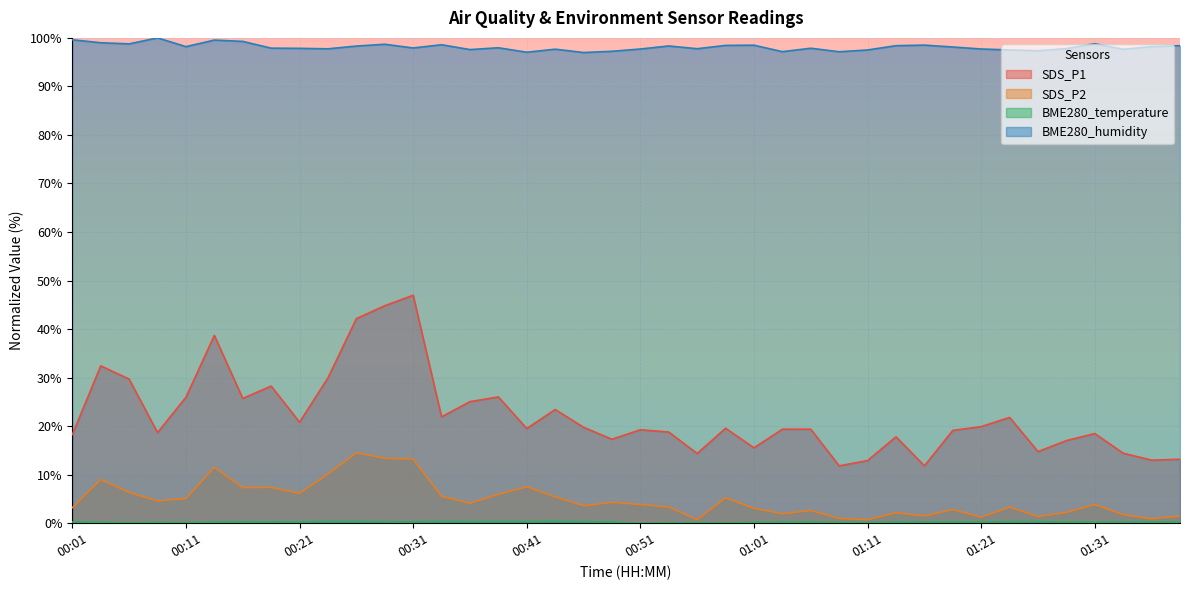

Is it true that SDS_P1 equals 17.3 at 00:49?

True